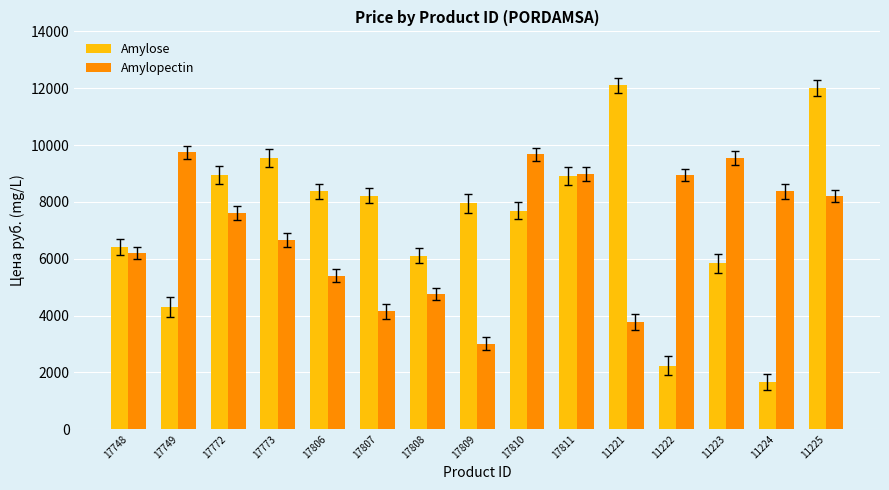

Which series has the widest spread of values?

Amylose